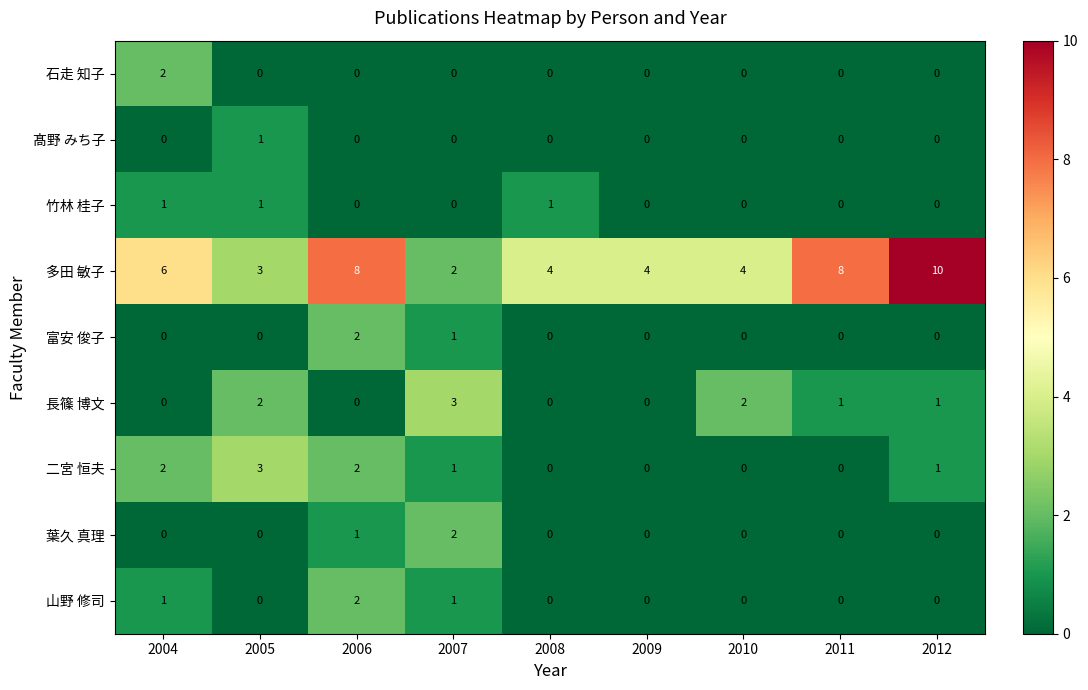

What is the sum of the 二宮 恒夫 values at 2005 and 2011?

3